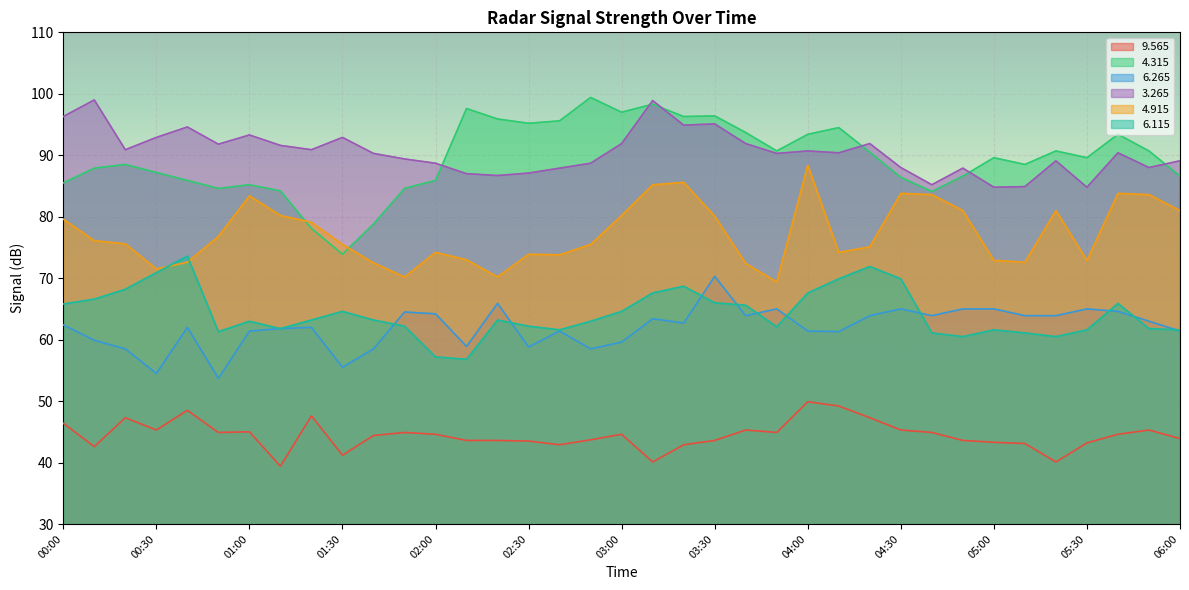

What are all the series names shown in the legend?

9.565, 4.315, 6.265, 3.265, 4.915, 6.115